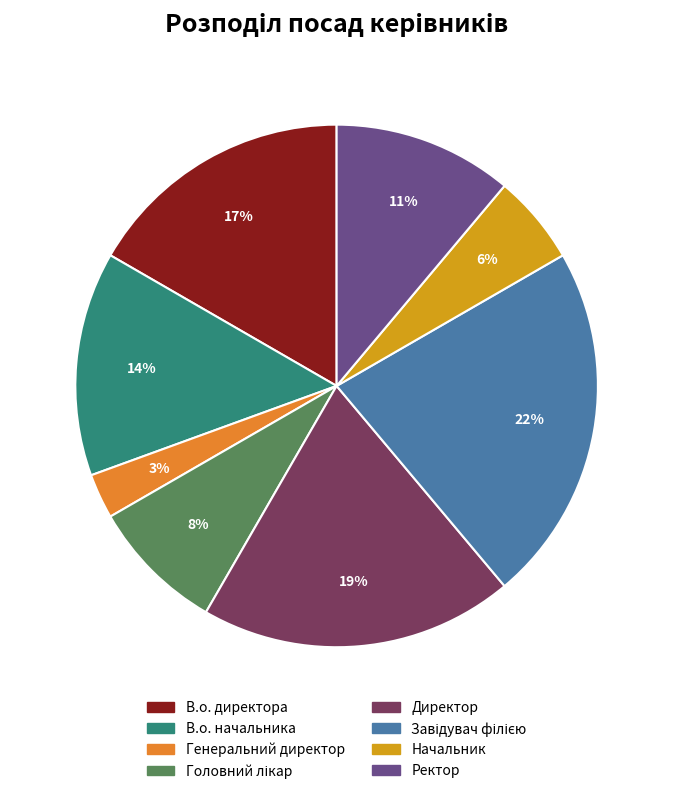

The Ректор slice represents 11% of the pie. True or false?

True